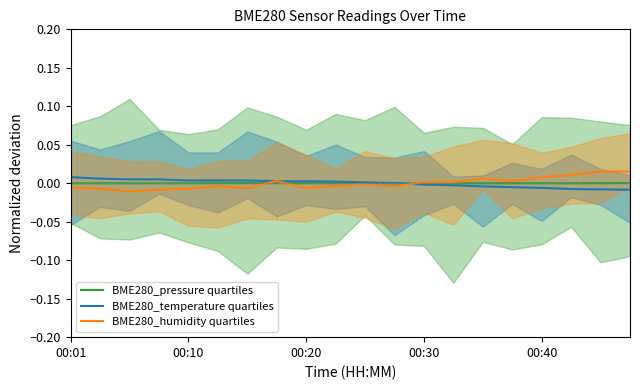

How many series are shown in this chart?

3